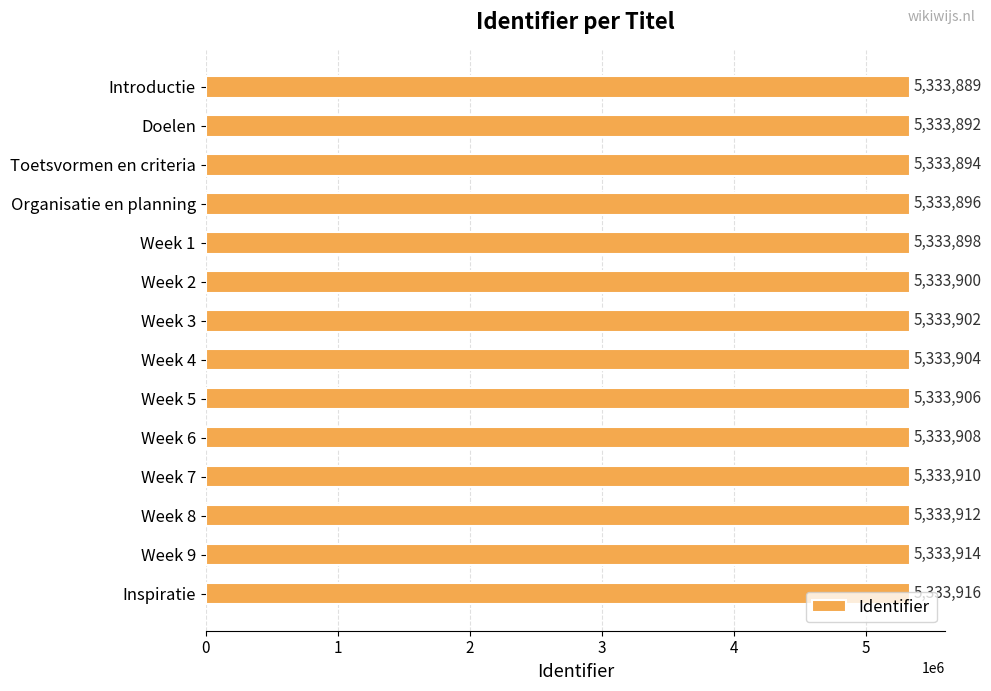

What is the average value?

5333903